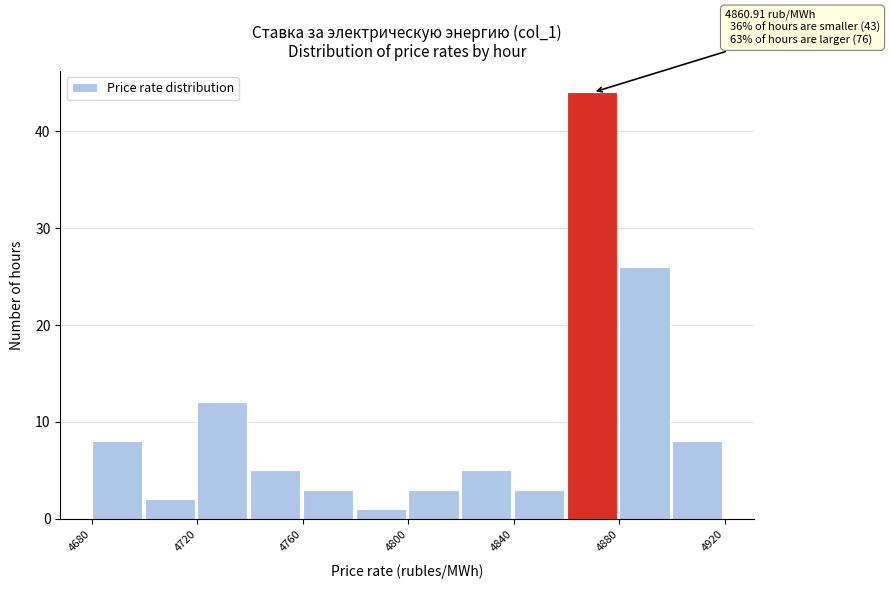

Which range on the x-axis has the tallest bar?

4860 to 4880